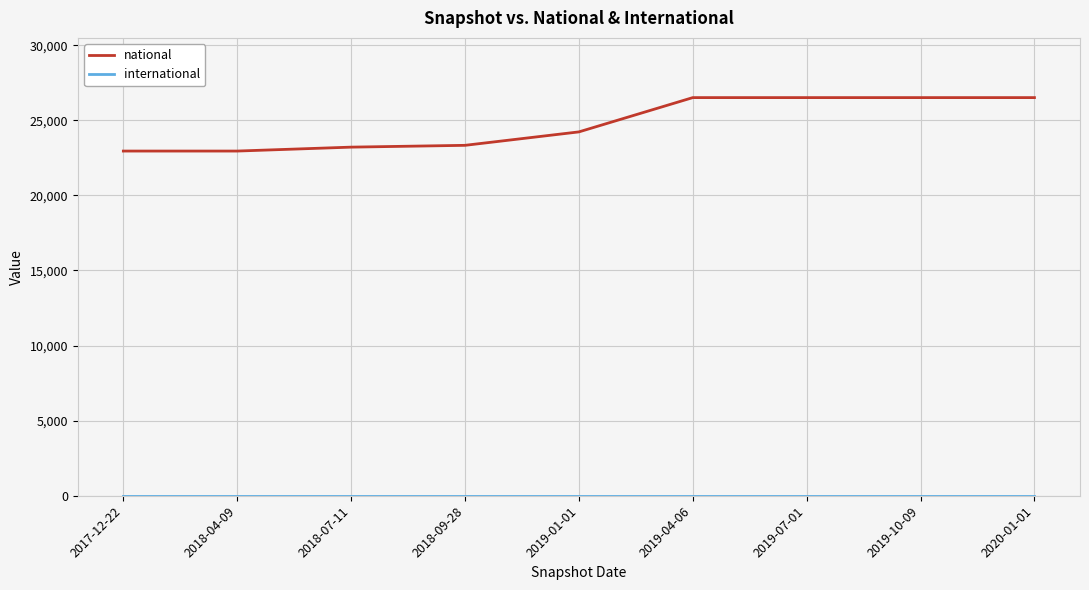

Which series has the largest total across all categories?

national